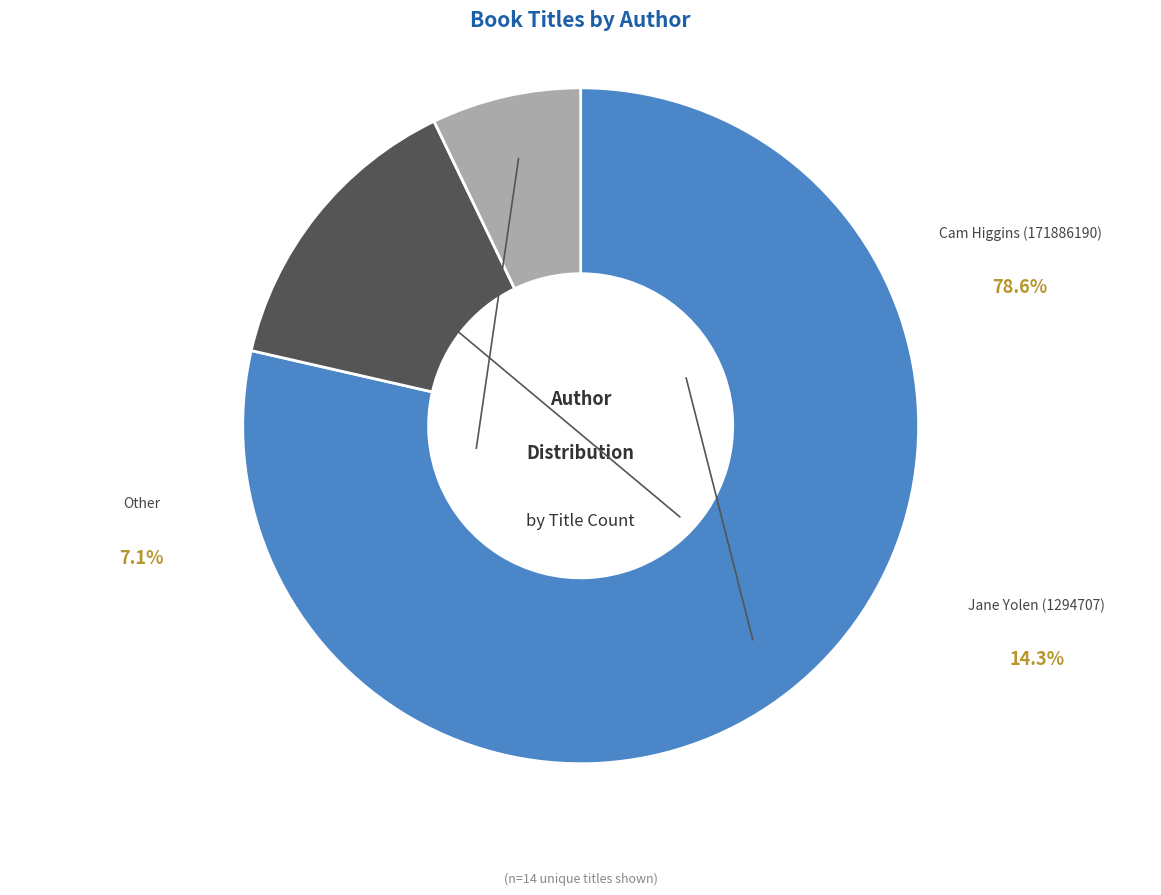

True or false: Jane Yolen (1294707) accounts for 14% of the total.

True